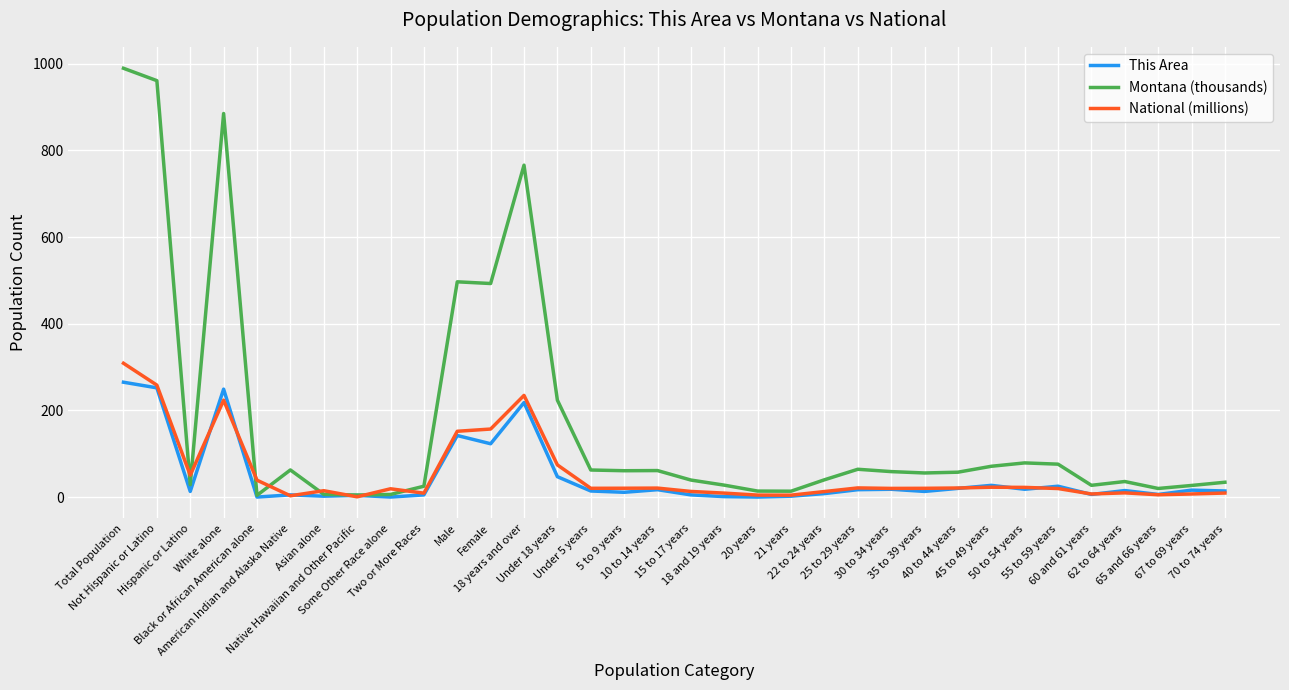

At which label does Montana (thousands) reach its peak?

Total Population